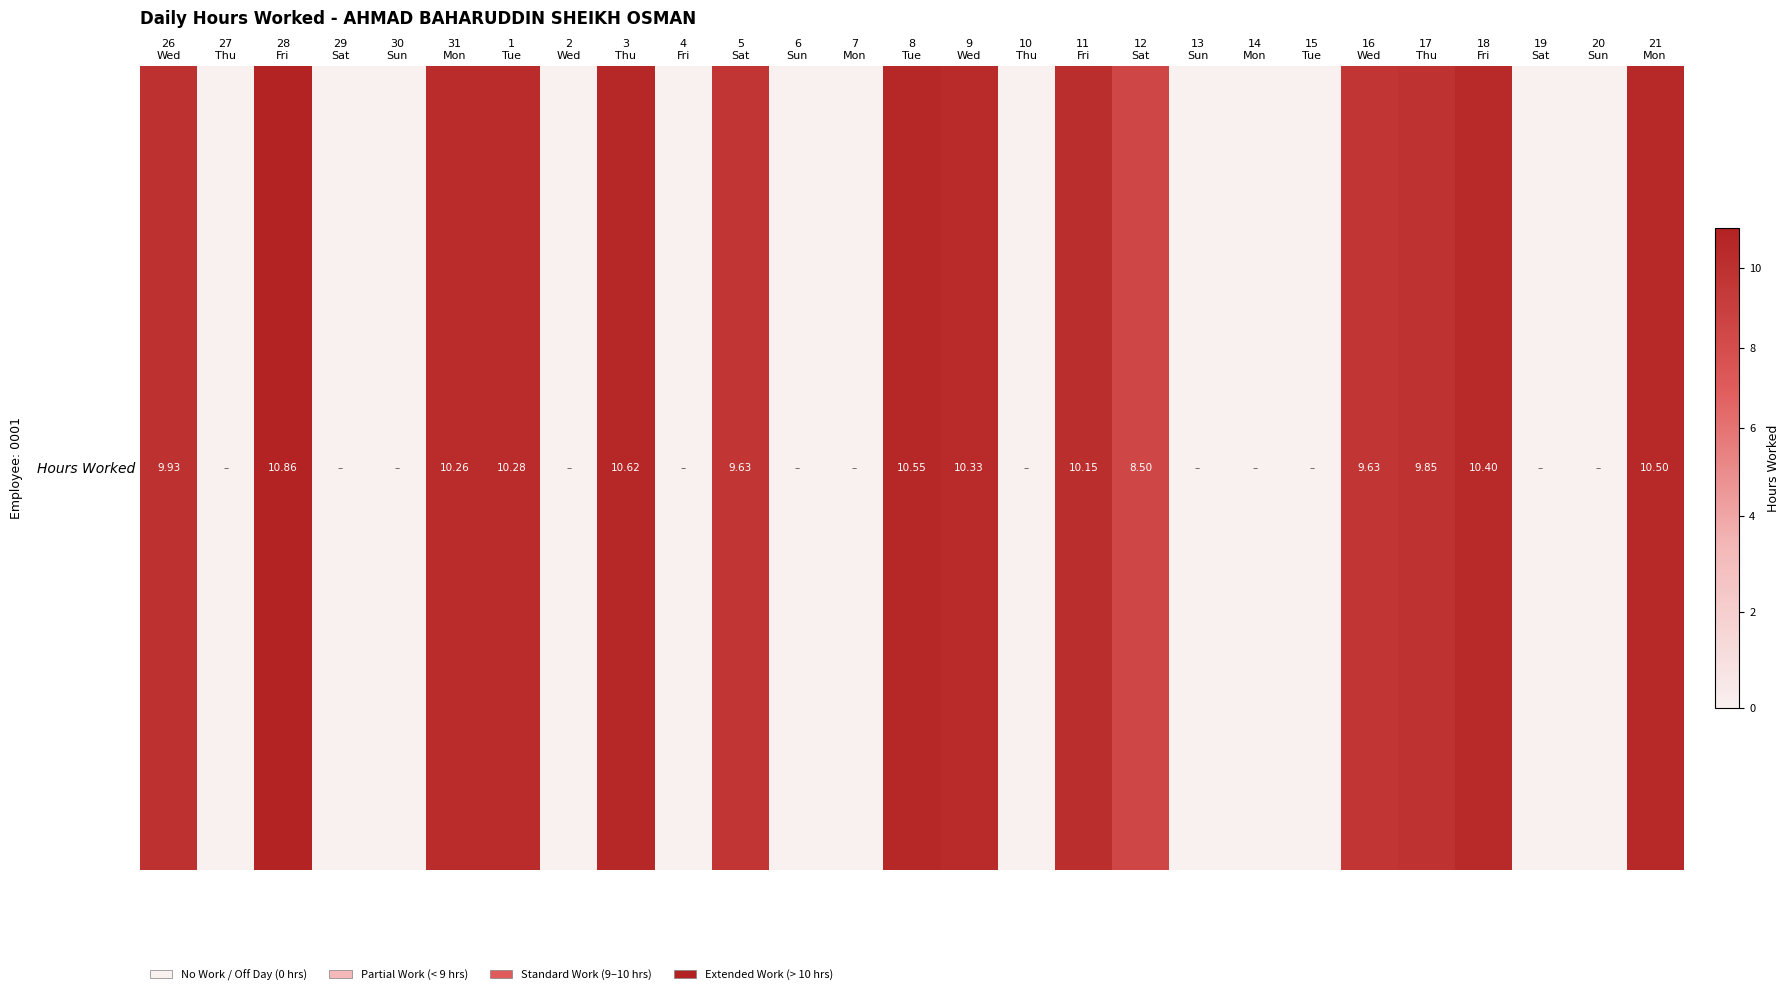

What is the greatest value displayed?

10.9